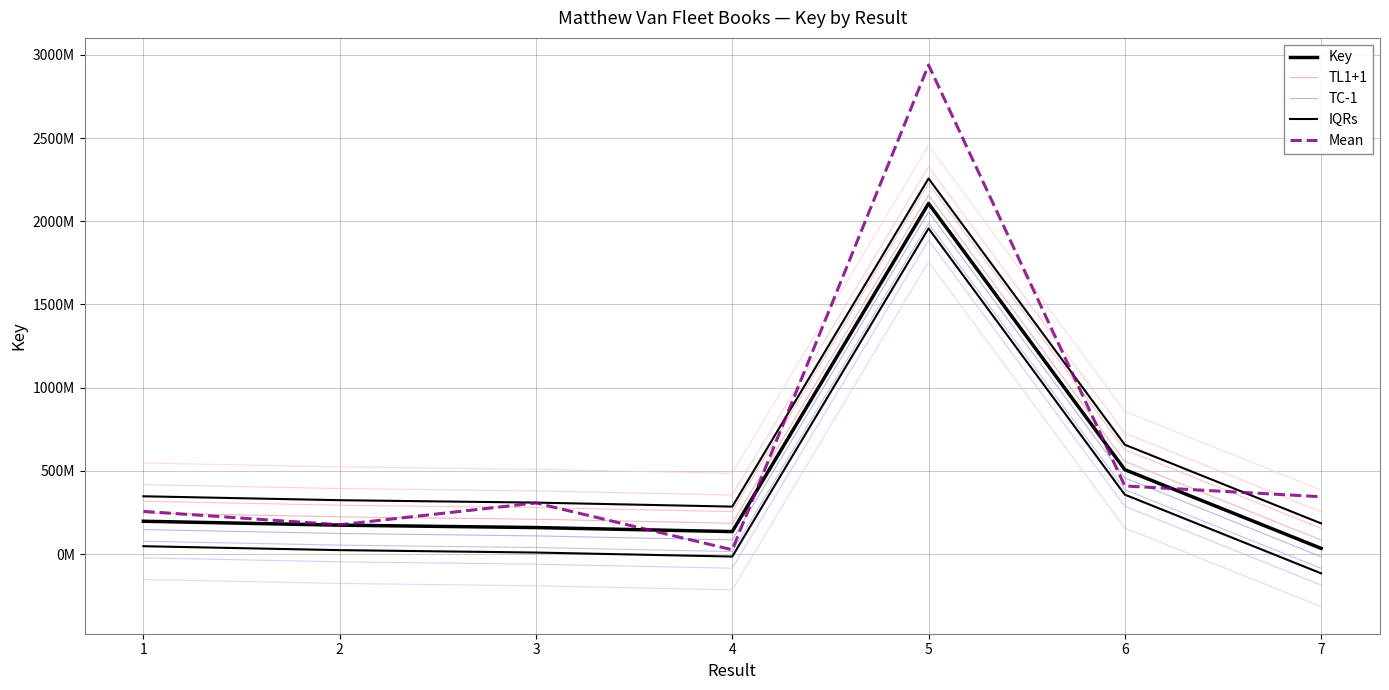

Reading left to right, transcribe all the data shown in this chart.

Key: 1=197584383.0	2=174071490.0	3=159583436.0	4=135507846.0	5=2106715263.0	6=507327884.0	7=34583524.0
TL1+1: 1=247584383.0	2=224071490.0	3=209583436.0	4=185507846.0	5=2156715263.0	6=557327884.0	7=84583524.0
TC-1: 1=147584383.0	2=124071490.0	3=109583436.0	4=85507846.0	5=2056715263.0	6=457327884.0	7=-15416476.0
IQRs: 1=347584383.0	2=324071490.0	3=309583436.0	4=285507846.0	5=2256715263.0	6=657327884.0	7=184583524.0
Mean: 1=256859697.9	2=176292937.0	3=307458466.8	4=26160199.8	5=2938729841.9	6=409526249.2	7=344958581.2